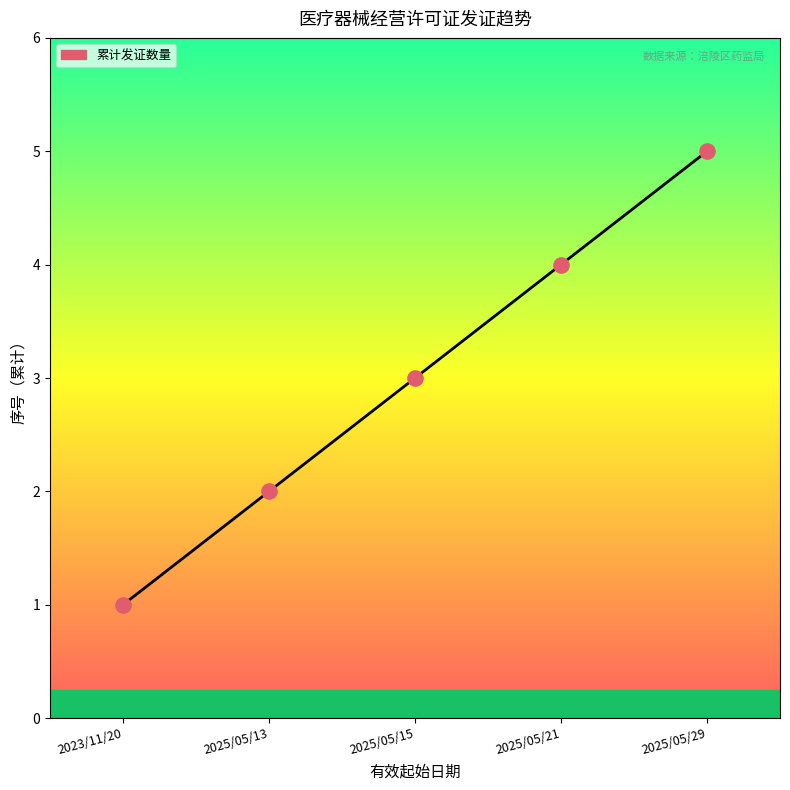

What is the total value across all series at 2025/05/15?

6